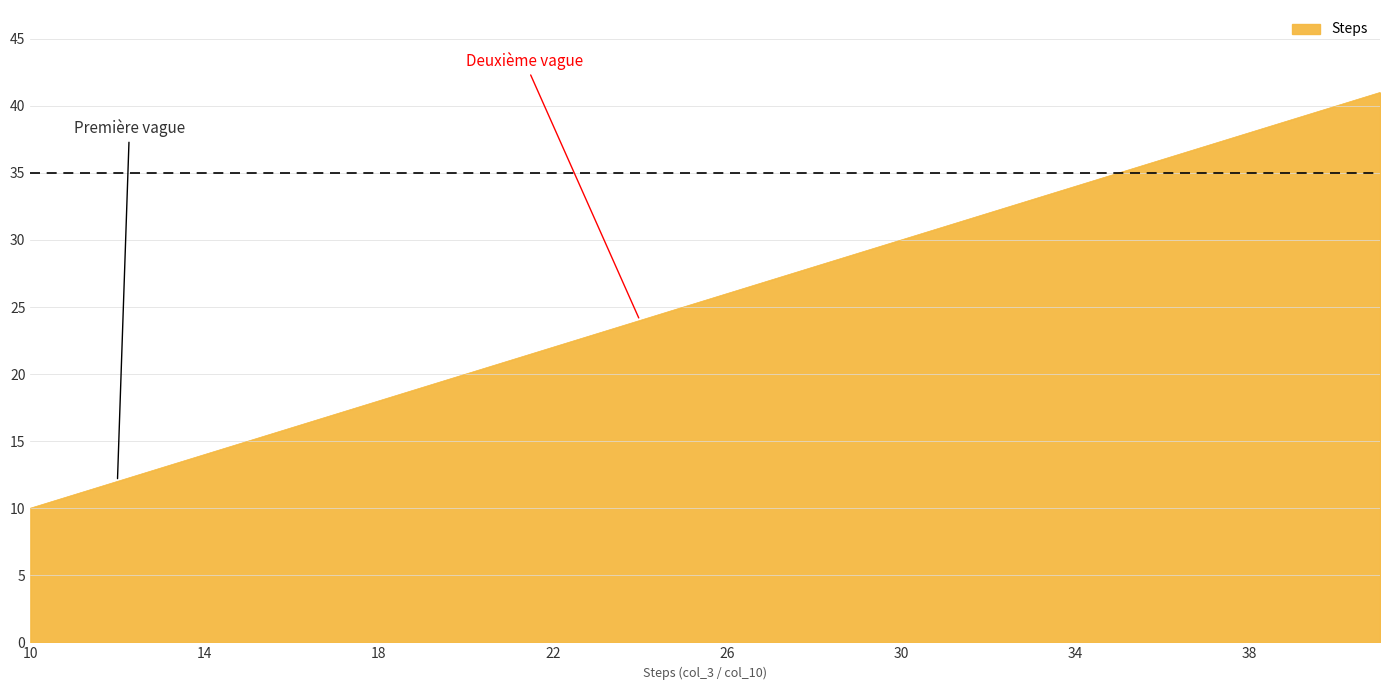

Reading right to left, transcribe all the data shown in this chart.

41	40	39	38	37	36	35	34	33	32	31	30	29	28	27	26	25	24	23	22	21	20	19	18	17	16	15	14	13	12	11	10